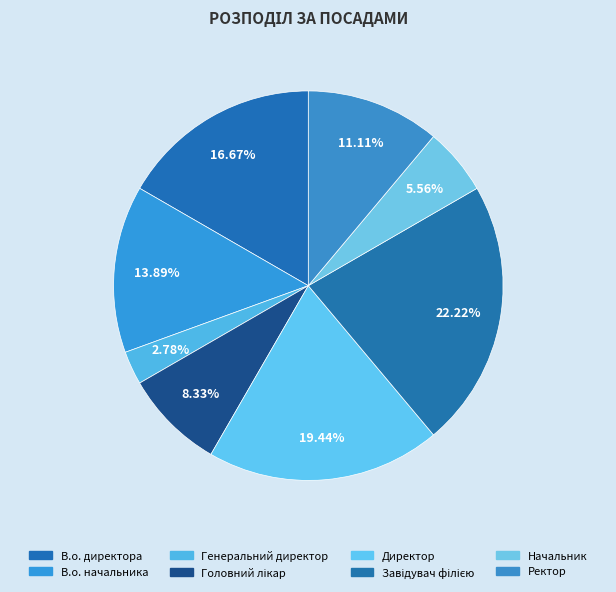

What percentage is the Начальник slice, to the nearest percent?

6%